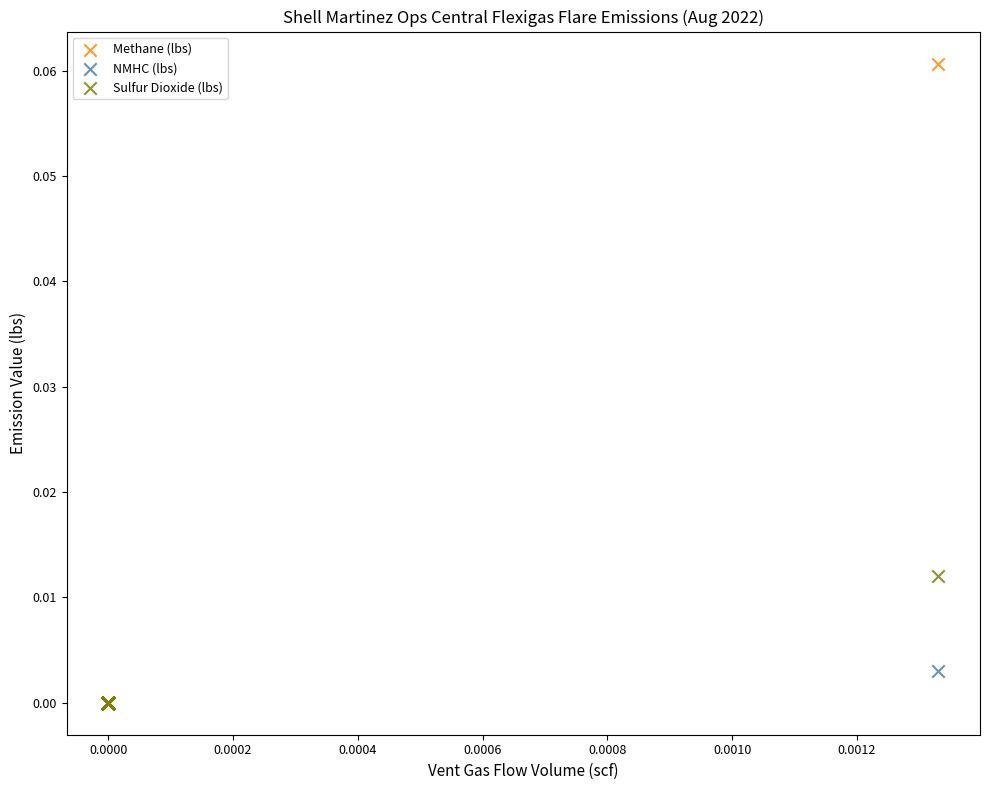

Which series has the widest spread of Y values?

Methane (lbs)